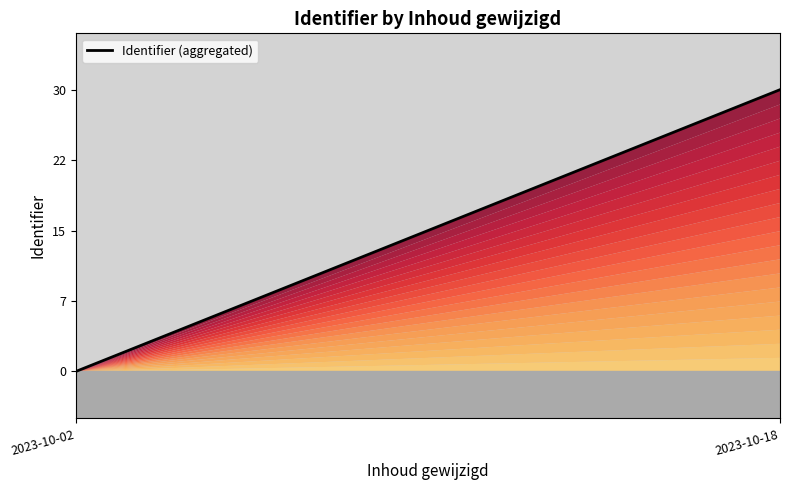

What is the average value?

15